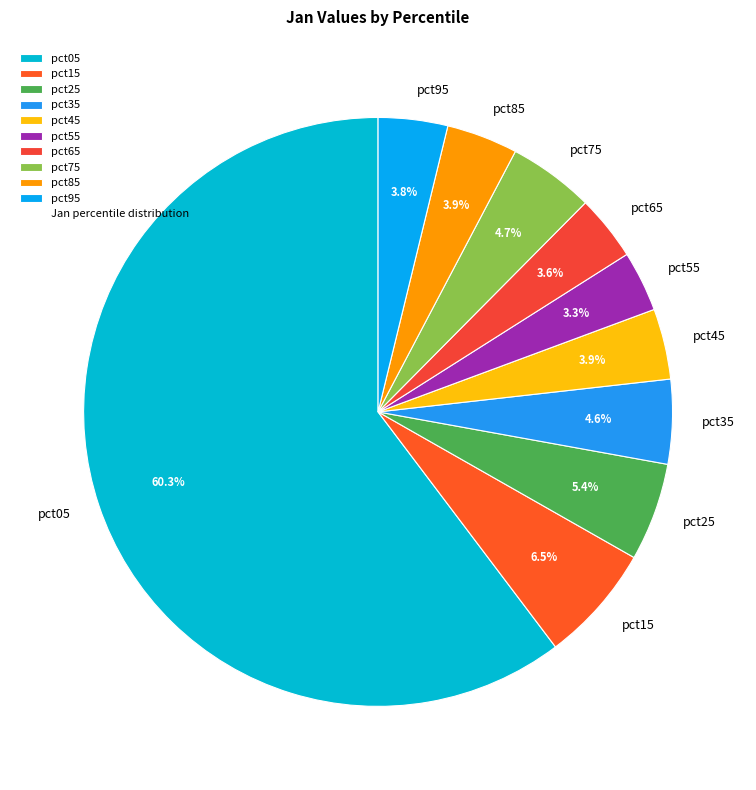

Between pct05 and pct85, which is larger?

pct05